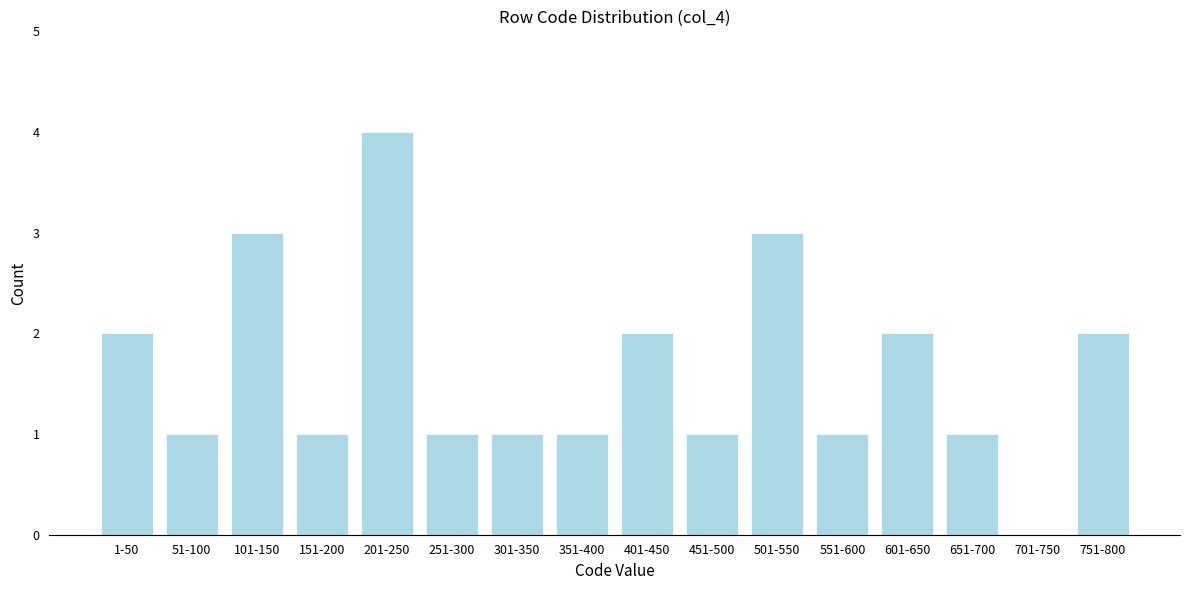

Is it true that the value at 51-100 is 2?

False